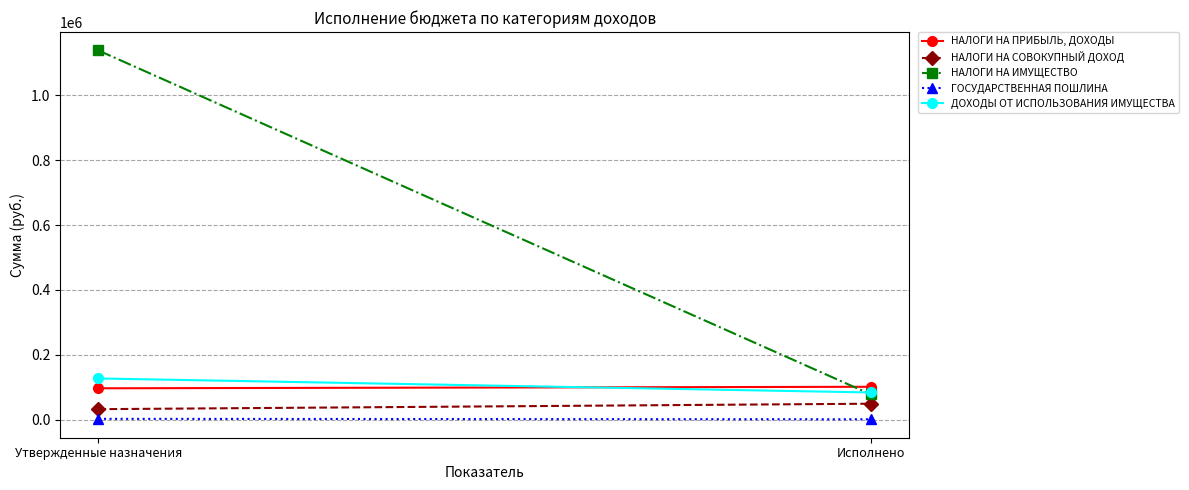

What is the difference between the ГОСУДАРСТВЕННАЯ ПОШЛИНА values at Утвержденные назначения and Исполнено?

1400.0